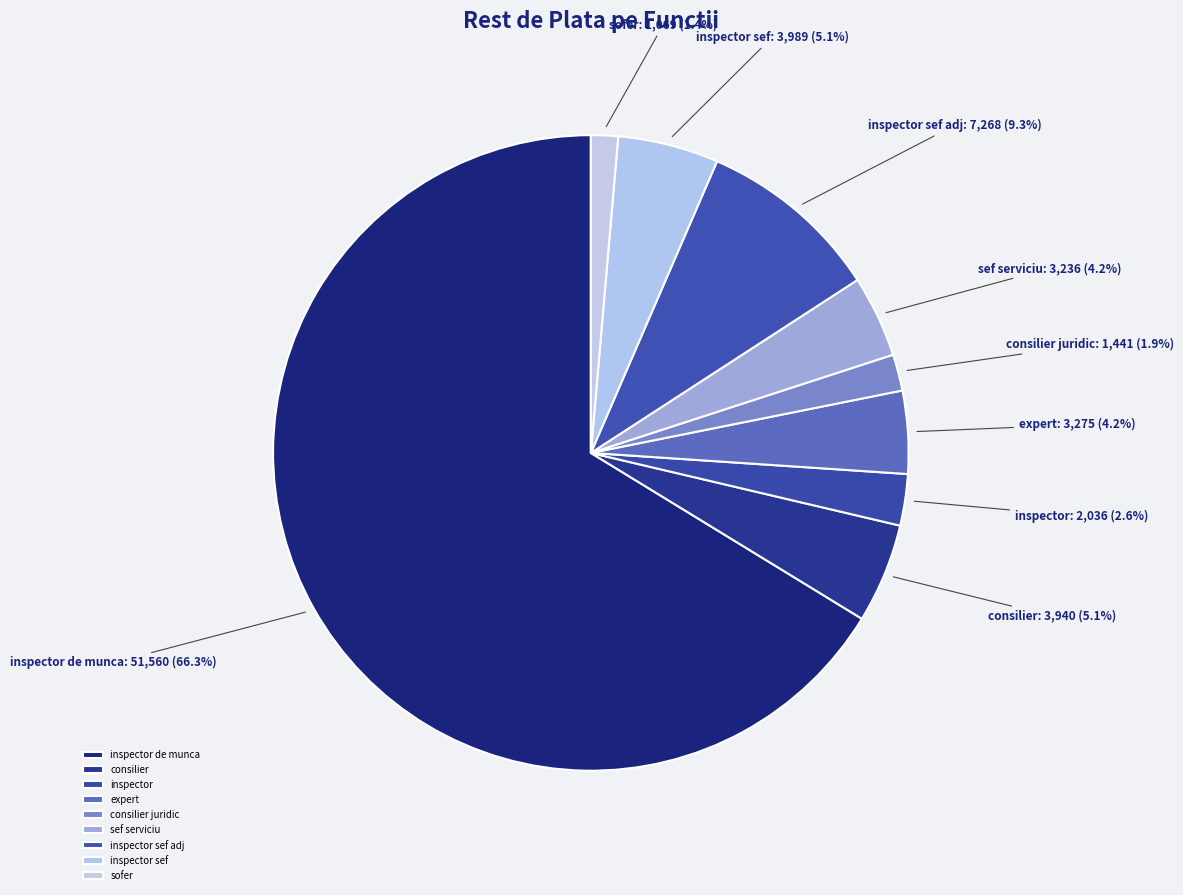

How many segments does this pie chart have?

9